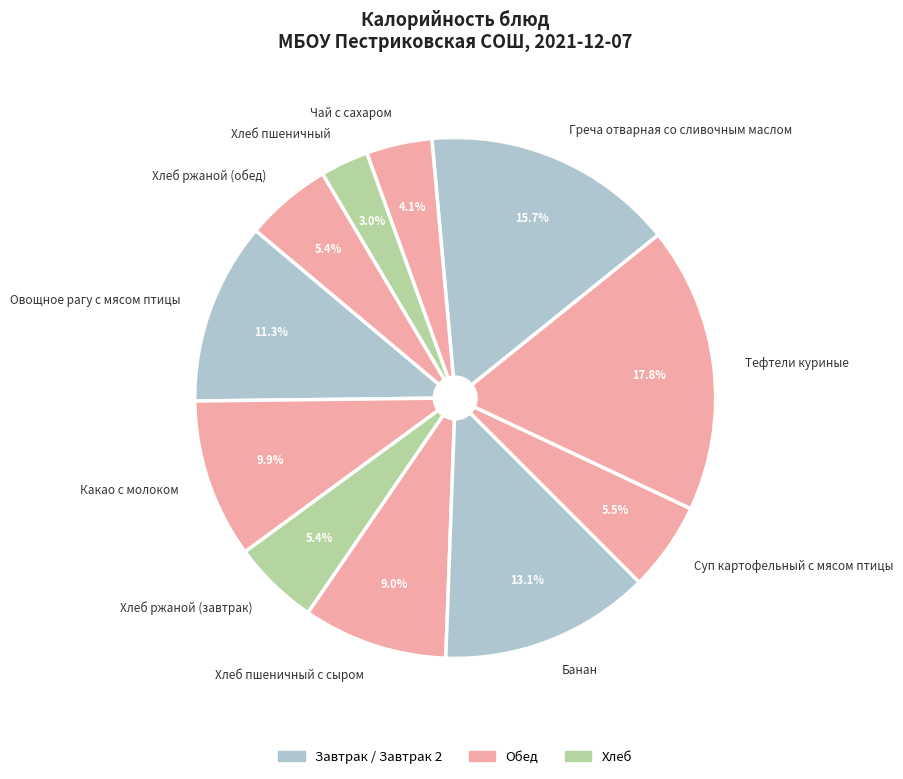

True or false: Овощное рагу с мясом птицы accounts for 11% of the total.

True